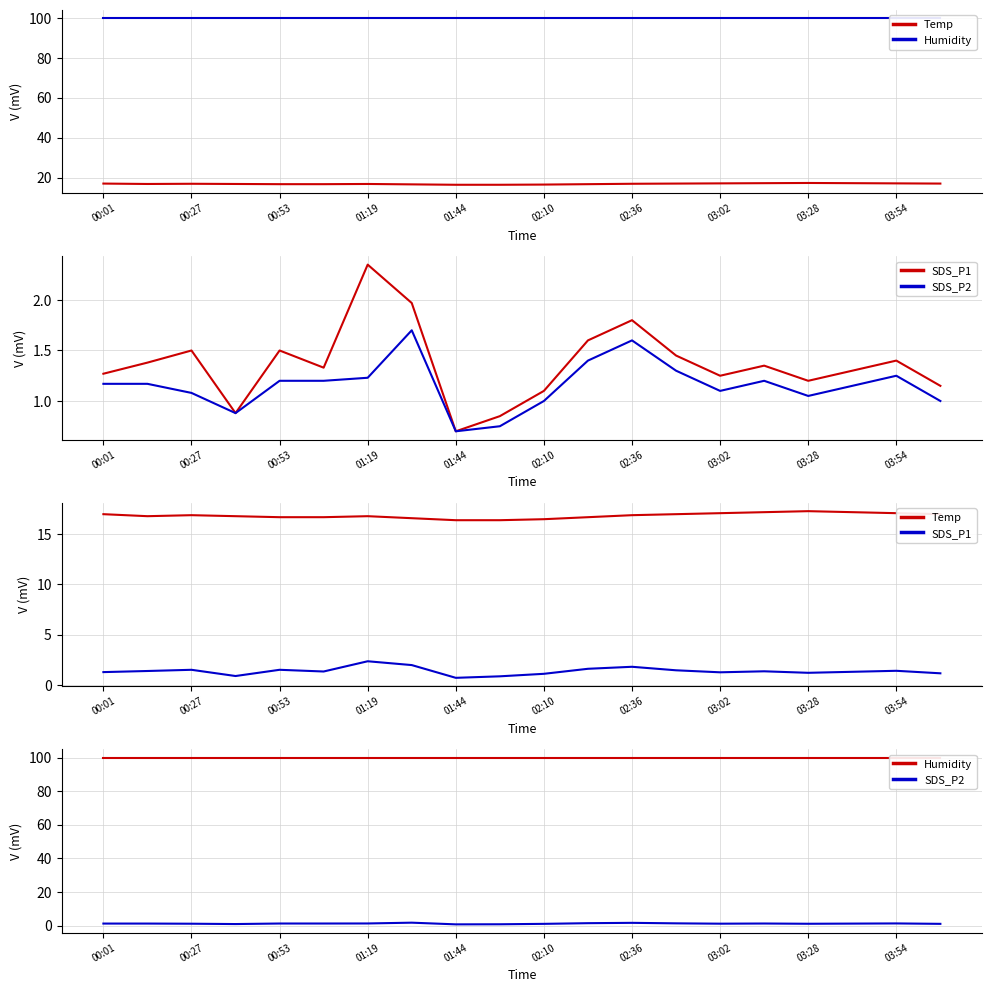

Reading right to left, extract all data points from this chart.

Temp: 17.0	17.1	17.2	17.3	17.2	17.1	17.0	16.9	16.7	16.5	16.4	16.4	16.6	16.8	16.7	16.7	16.8	16.9	16.8	17.0
Humidity: 99.9	99.9	99.9	99.9	99.9	99.9	99.9	99.9	99.9	99.9	99.9	99.9	99.9	99.9	99.9	99.9	99.9	99.9	99.9	99.9
SDS_P1: 1.1	1.4	1.3	1.2	1.4	1.2	1.4	1.8	1.6	1.1	0.8	0.7	2.0	2.4	1.3	1.5	0.9	1.5	1.4	1.3
SDS_P2: 1.0	1.2	1.1	1.1	1.2	1.1	1.3	1.6	1.4	1.0	0.8	0.7	1.7	1.2	1.2	1.2	0.9	1.1	1.2	1.2